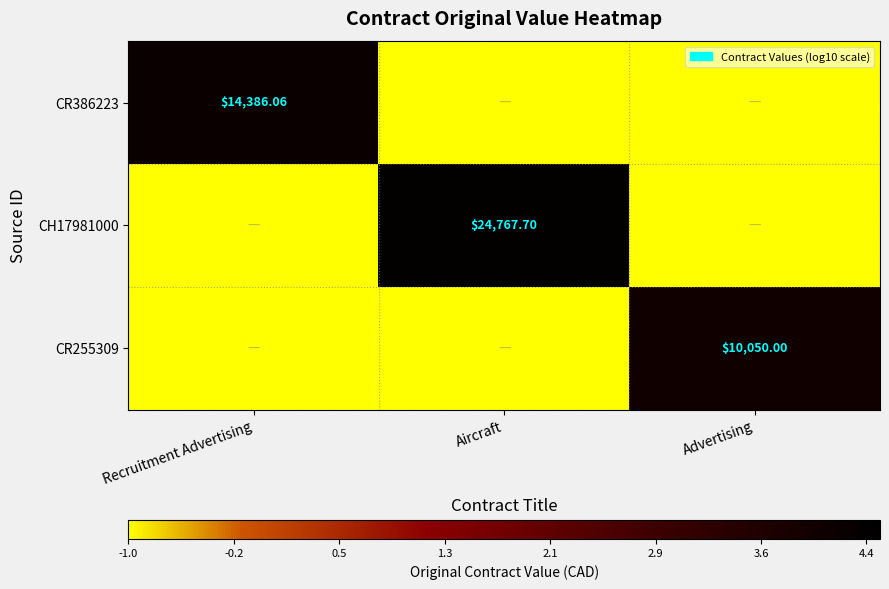

How many distinct data groups are displayed?

3